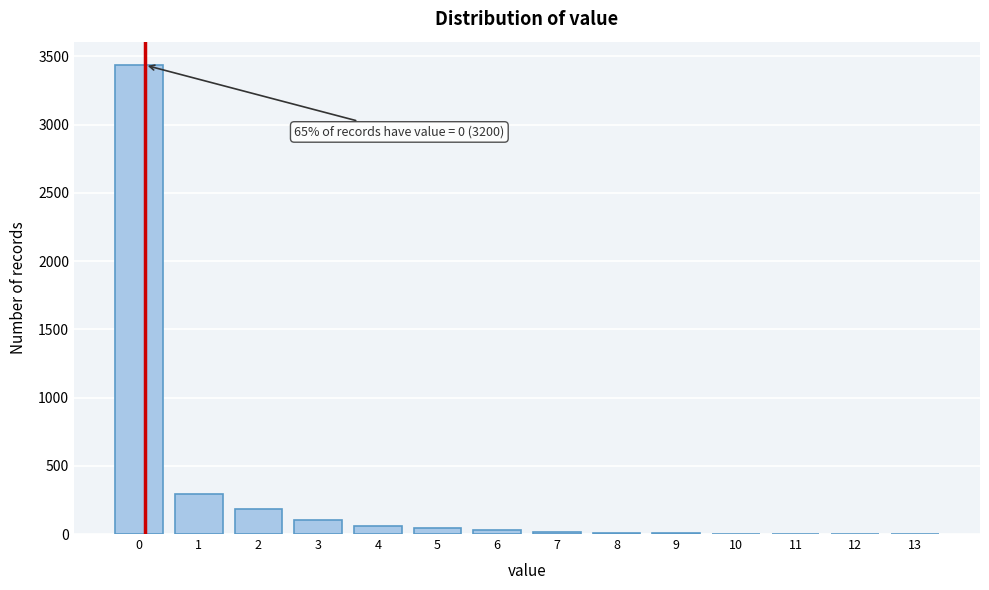

What is the sum of all values?

4190